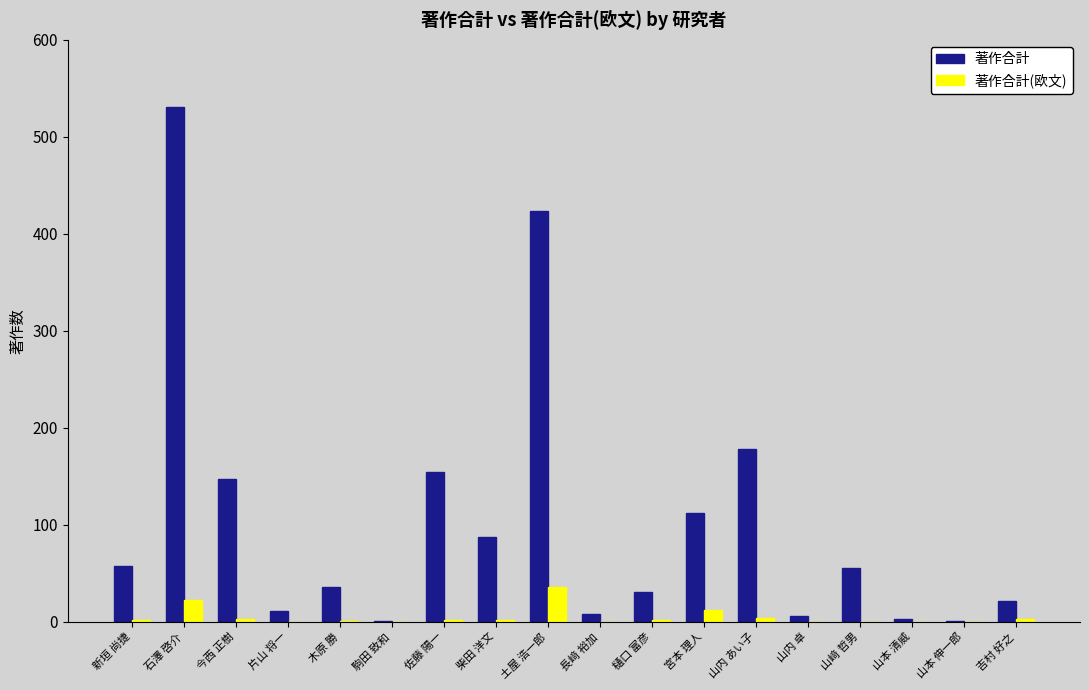

Which category has the highest value in the 著作合計 series?

石澤 啓介